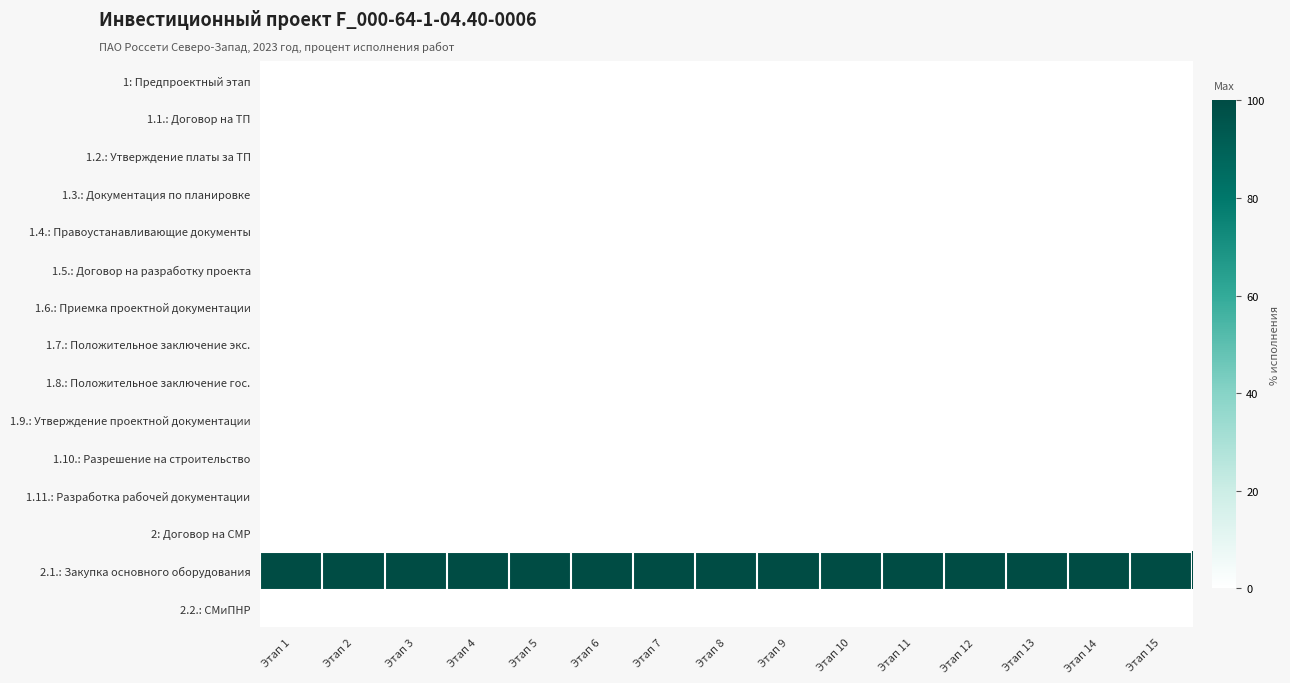

How many series are shown in this chart?

15